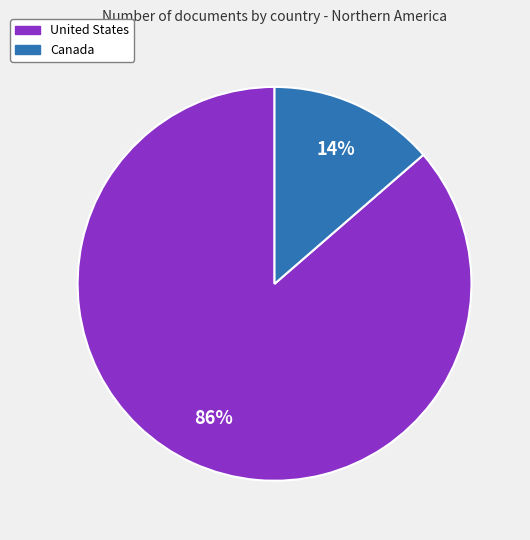

The United States slice represents 86% of the pie. True or false?

True